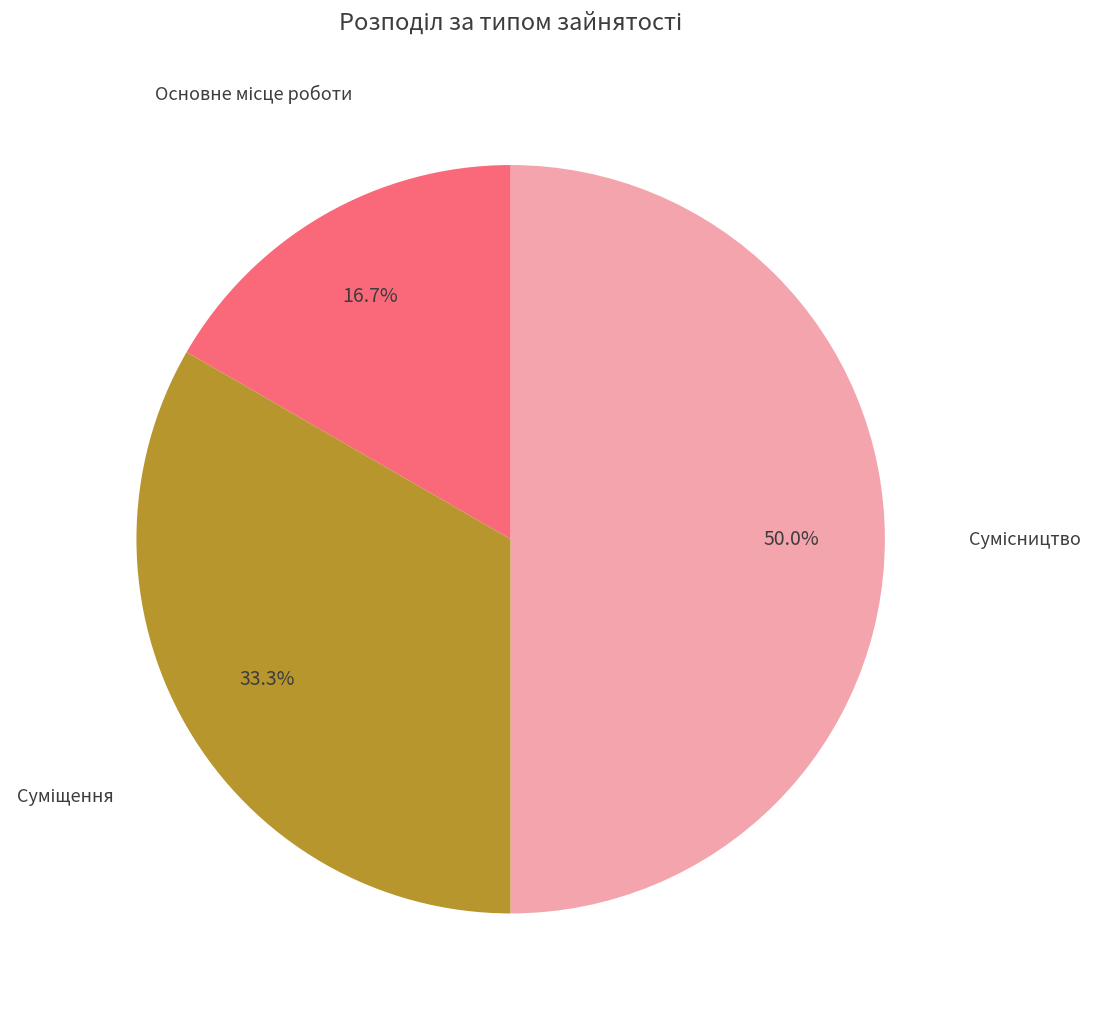

How much of the chart is everything except Основне місце роботи?

83.3%